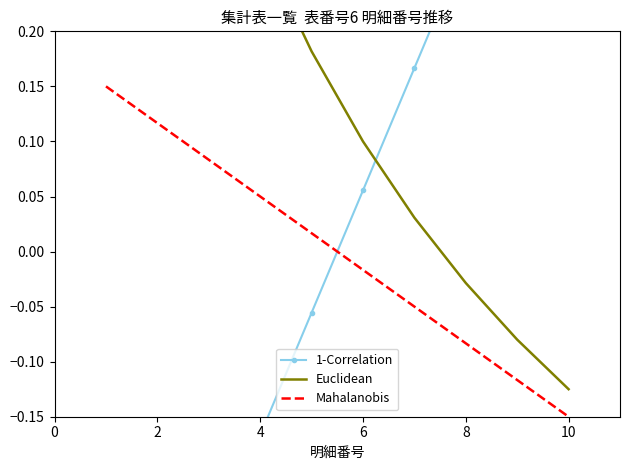

After their last crossing, which series has the higher values: 1-Correlation or Mahalanobis?

1-Correlation